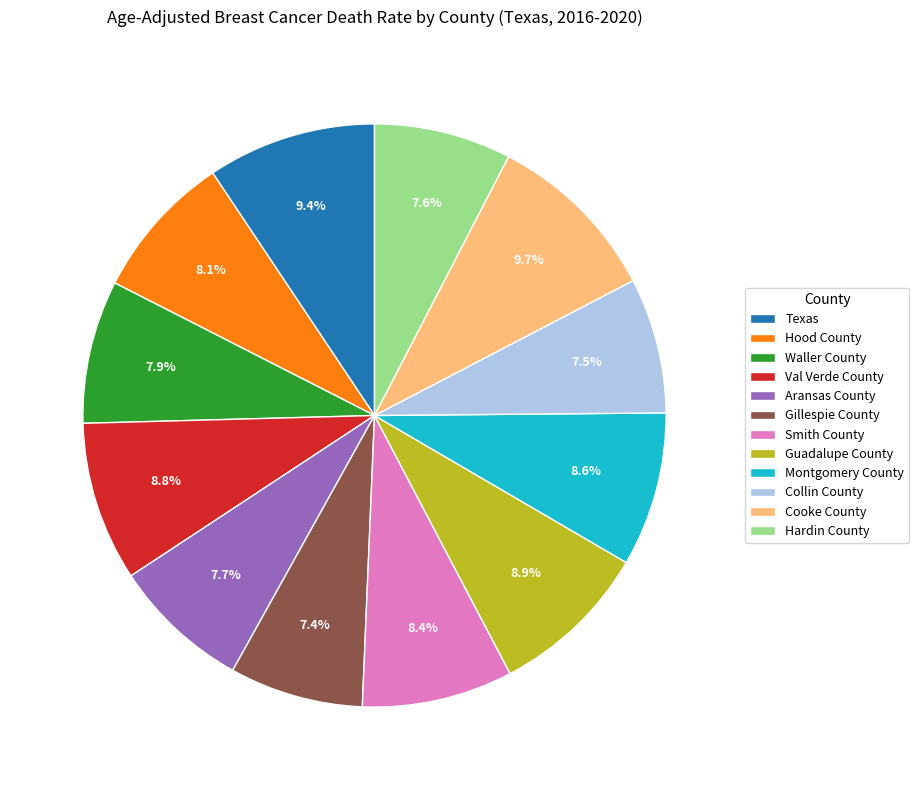

Does Hardin County account for over 50% of the chart?

No